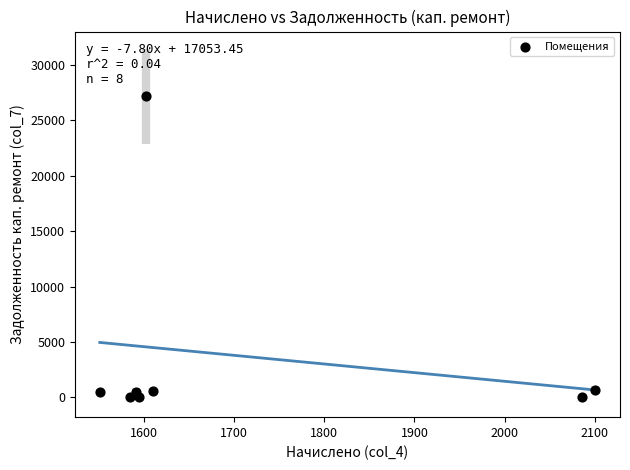

What is the average X value?

1714.8